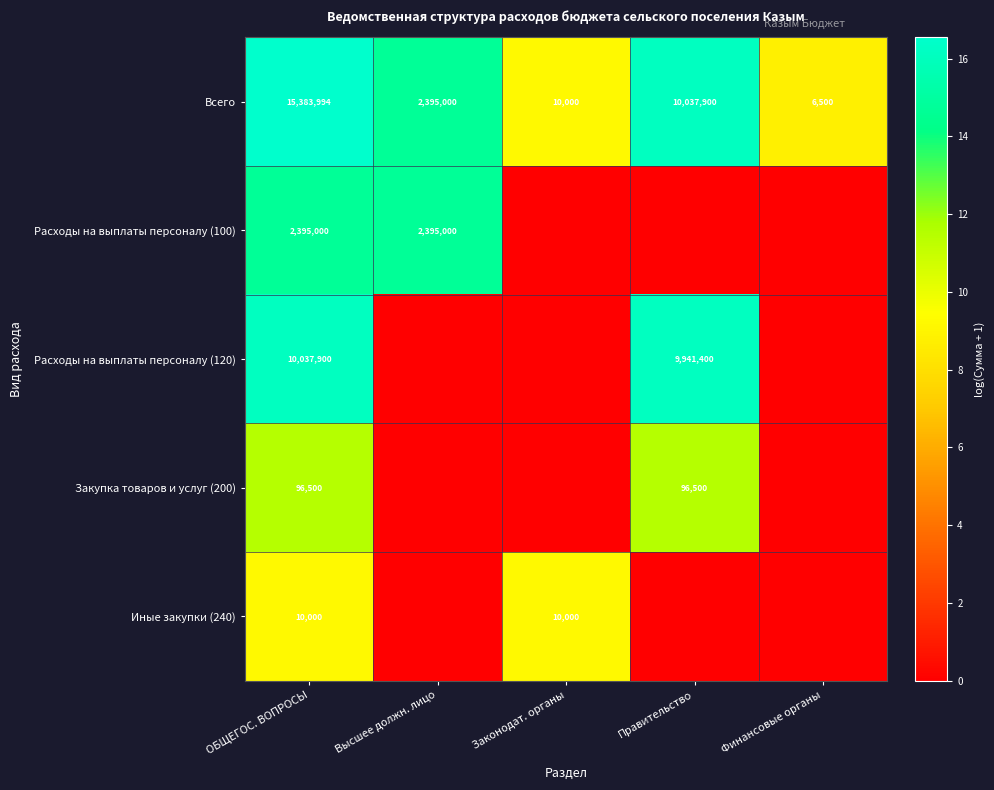

Is it true that Всего equals 3160118 at Высшее должн. лицо?

False